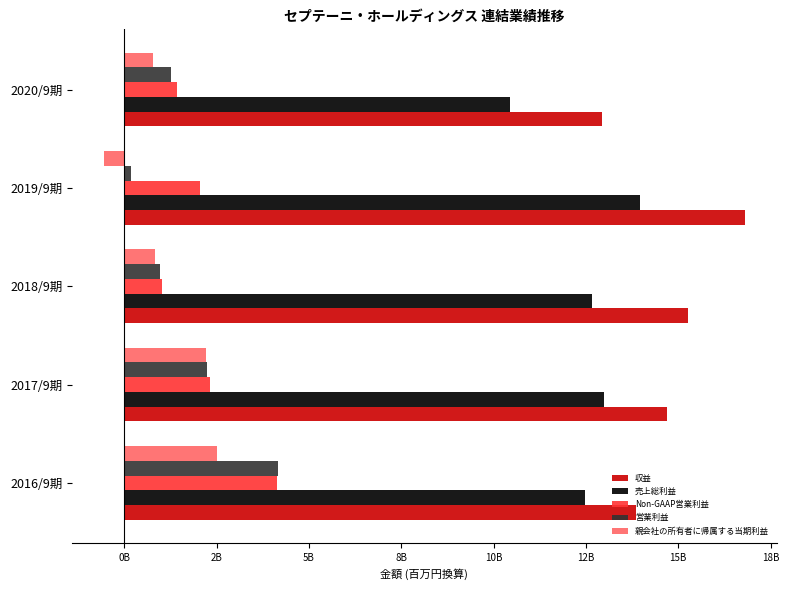

Which series has the widest spread of values?

営業利益